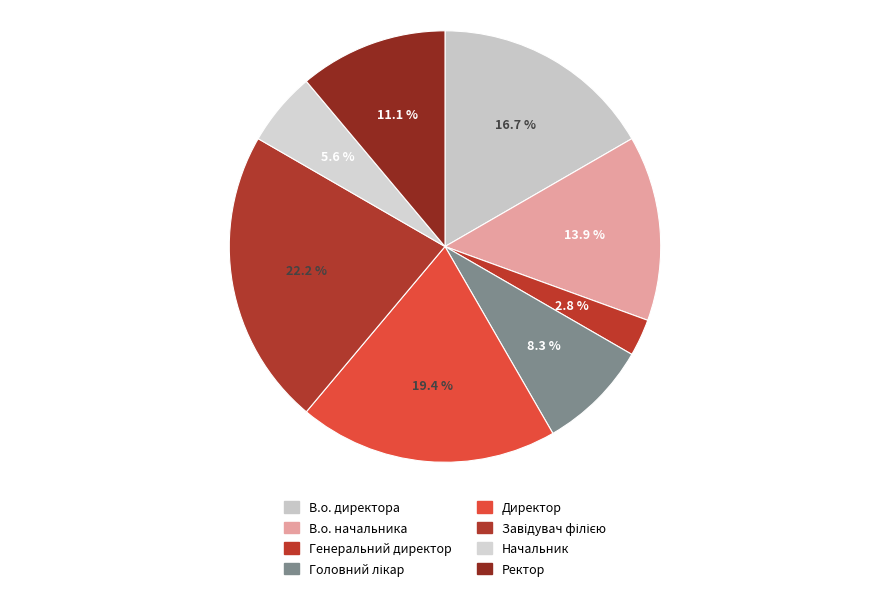

Which category has the smallest portion of the pie?

Генеральний директор